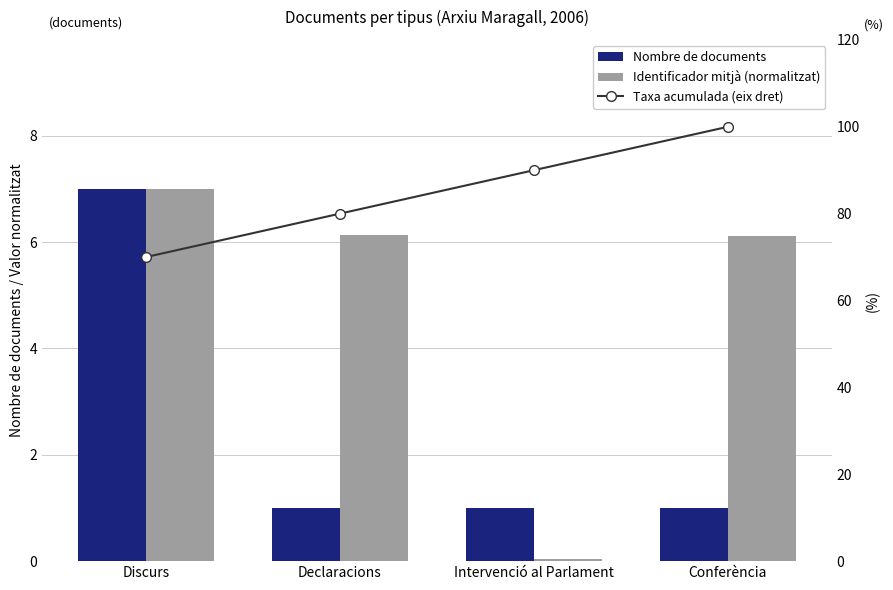

True or false: Nombre de documents has a value of 1.6 at Conferència.

False